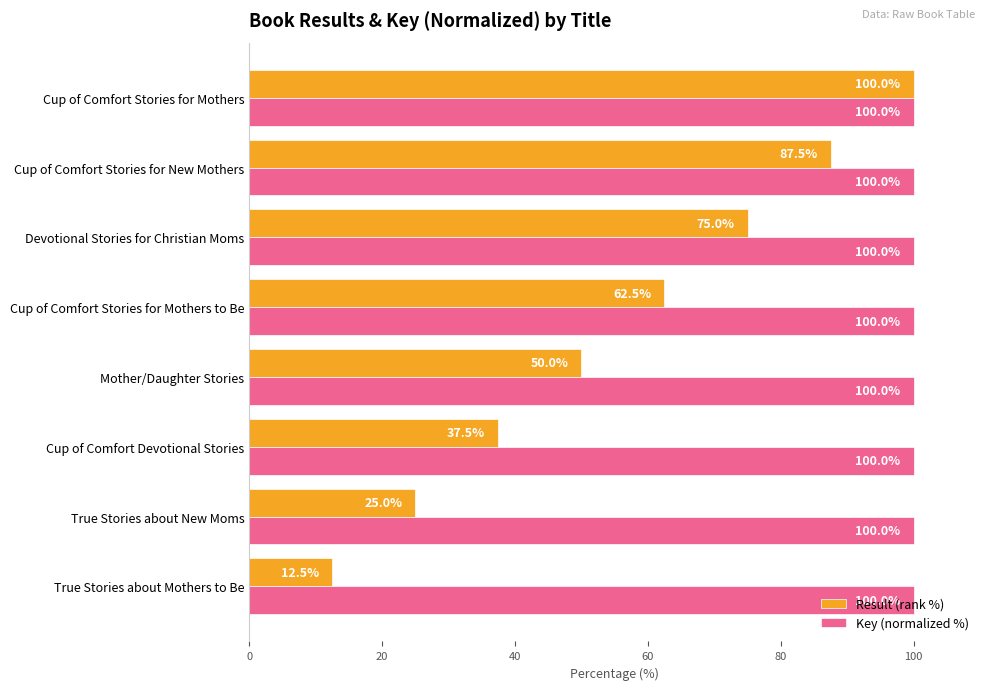

Rank the series at Cup of Comfort Stories for Mothers to Be from lowest to highest value.

Result (rank %), Key (normalized %)